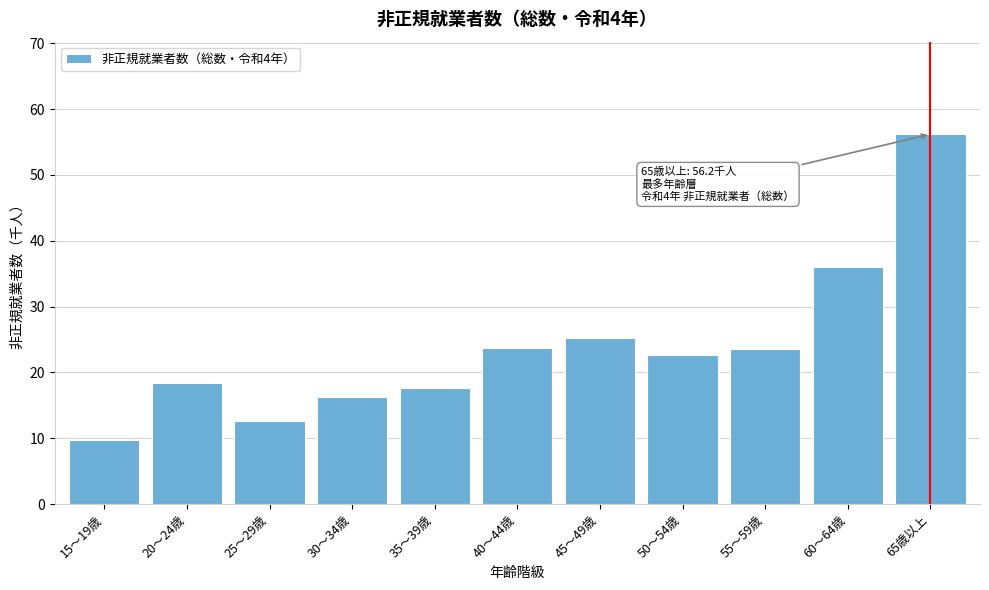

Is it true that the value at 60～64歳 is 11.7?

False